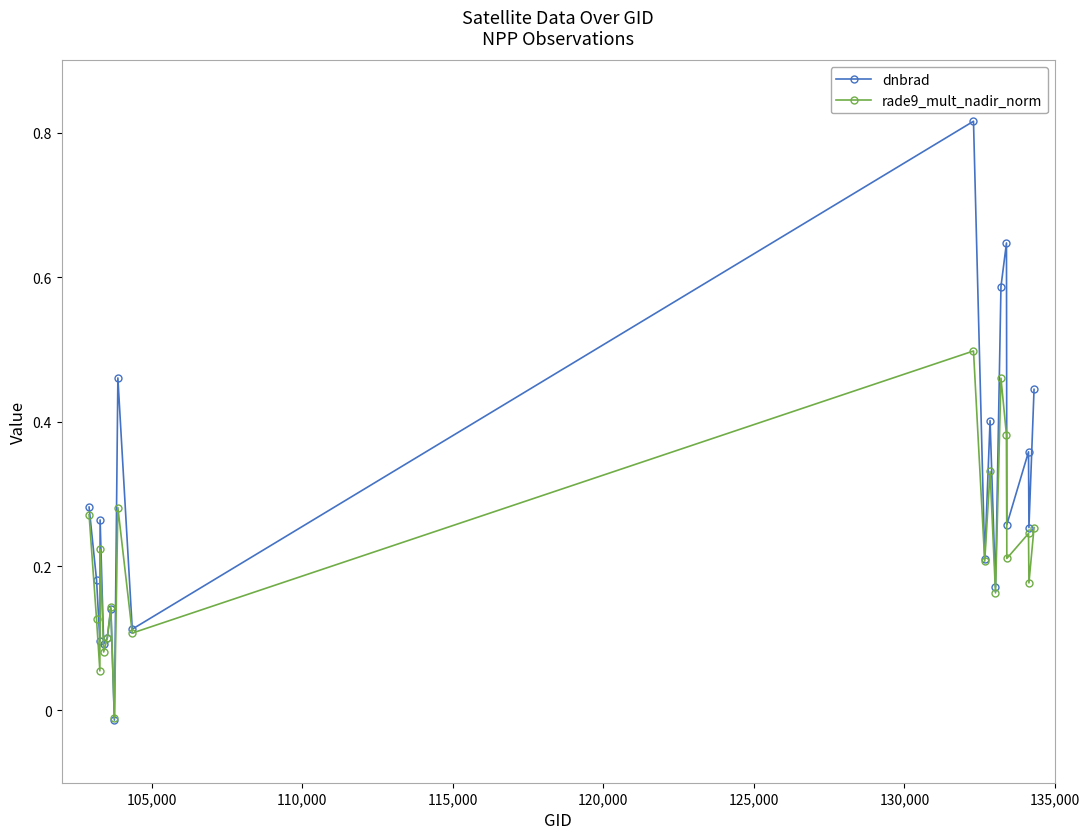

List the series in order of their peak value, lowest first.

rade9_mult_nadir_norm, dnbrad